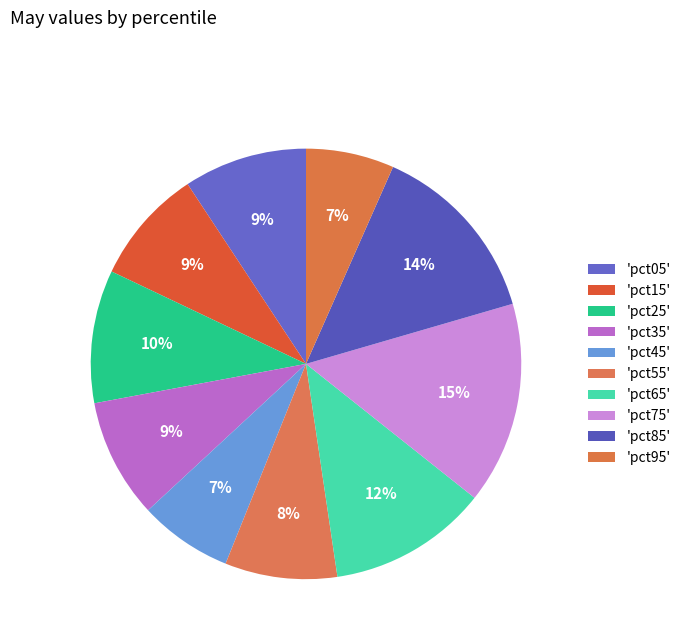

Which category has the biggest portion of the pie?

pct75